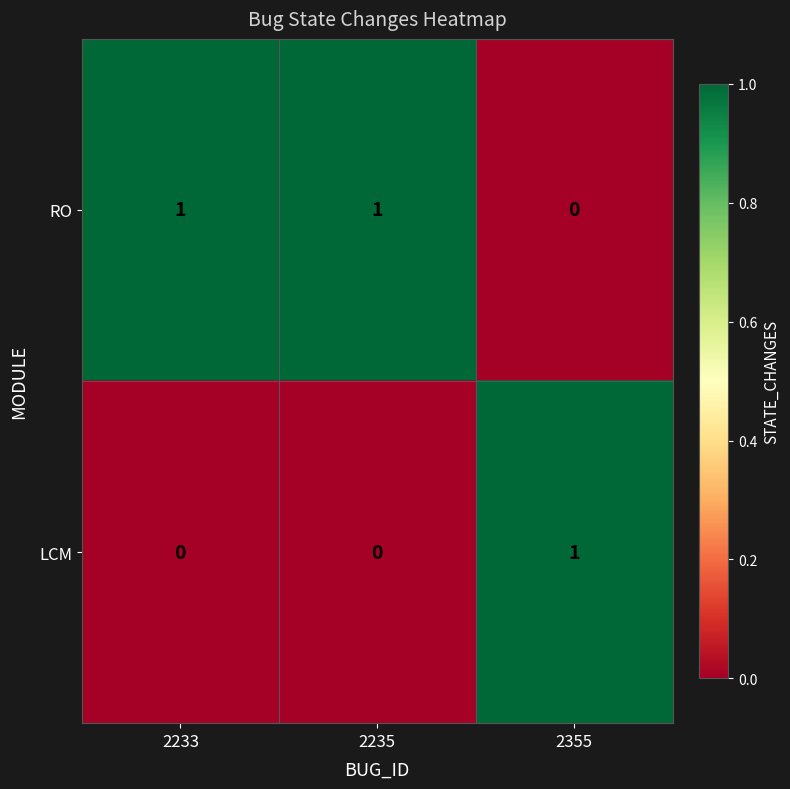

How many LCM values are between 0 and 1?

3